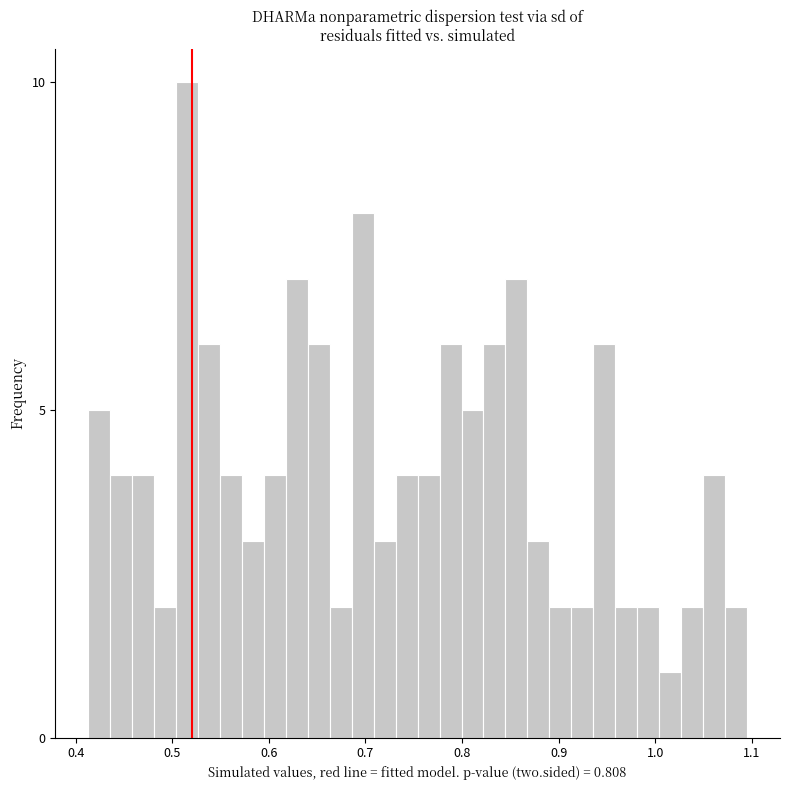

Read against the x-axis, roughly where is the centre of the tallest bar?

0.52